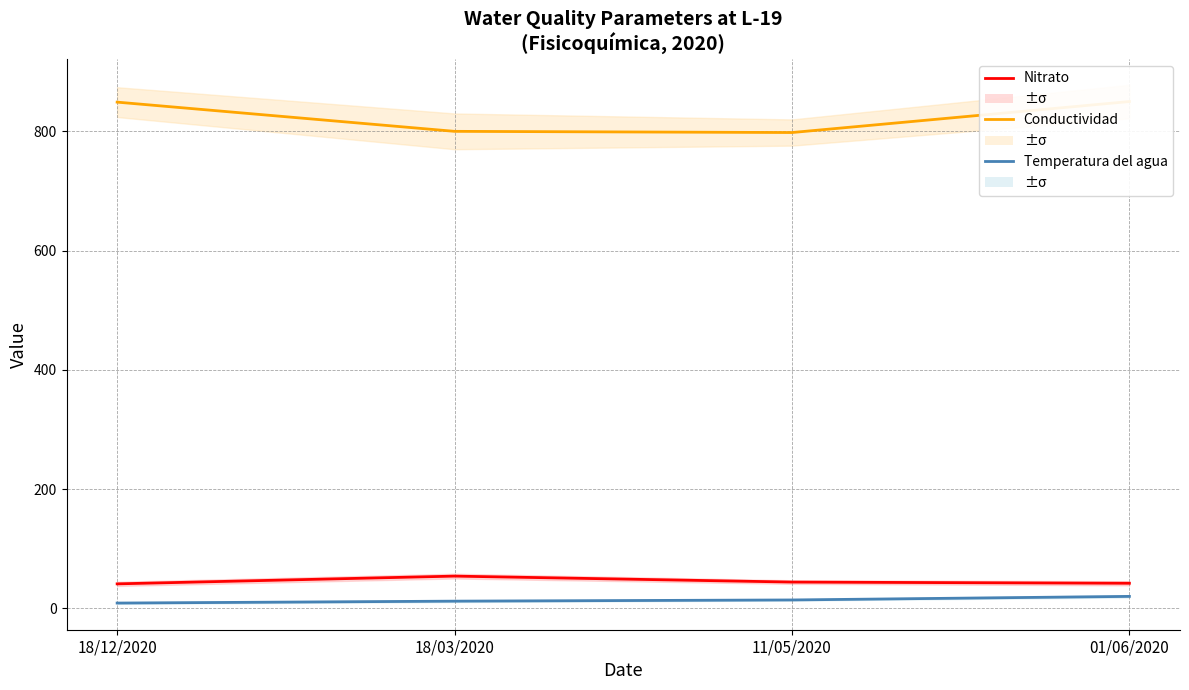

Where is Conductividad nearest to the value 824?

18/03/2020